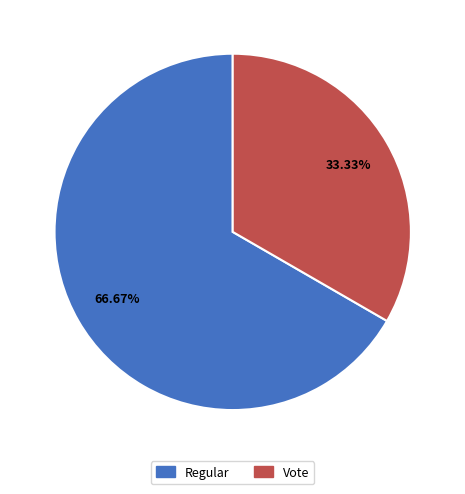

Does any single category account for the majority?

Yes